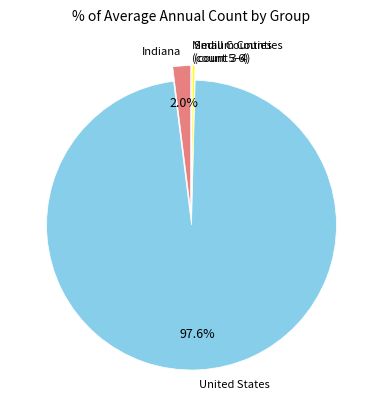

Is there a majority slice in this chart?

Yes